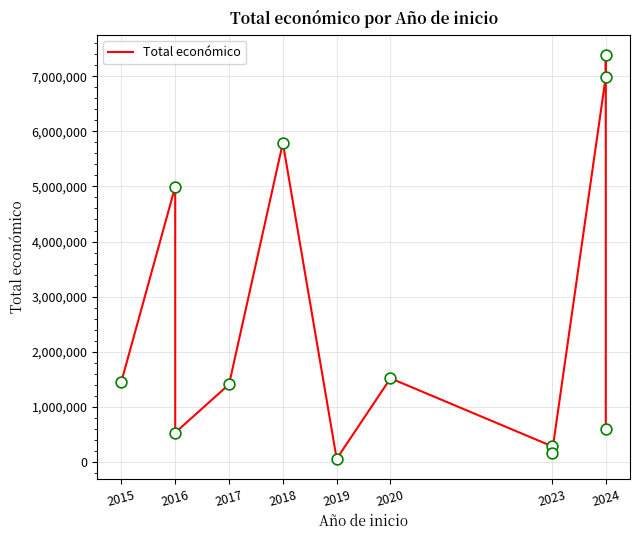

What is the change in value from 10 to 11?

-6789099